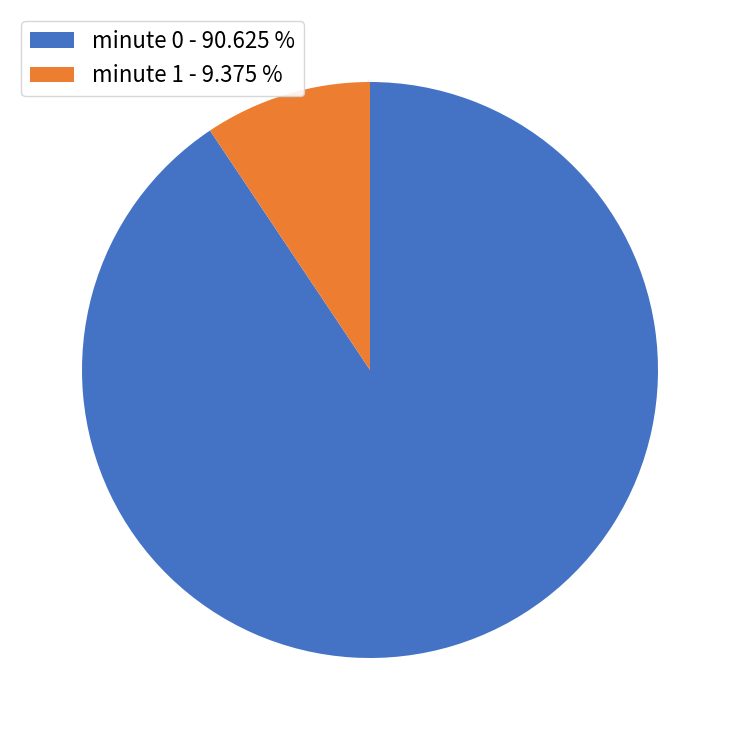

Which slice is the largest?

minute 0